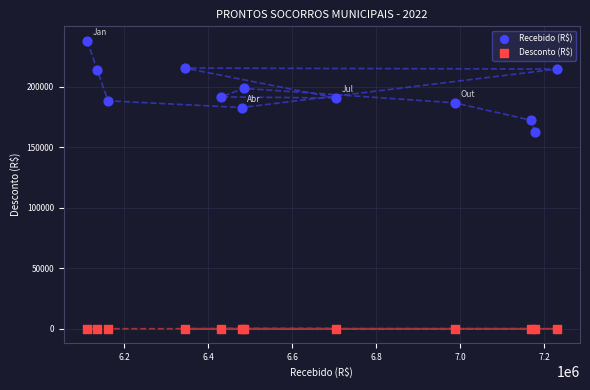

Across all series, what Y value is closest to 118977?

162406.1